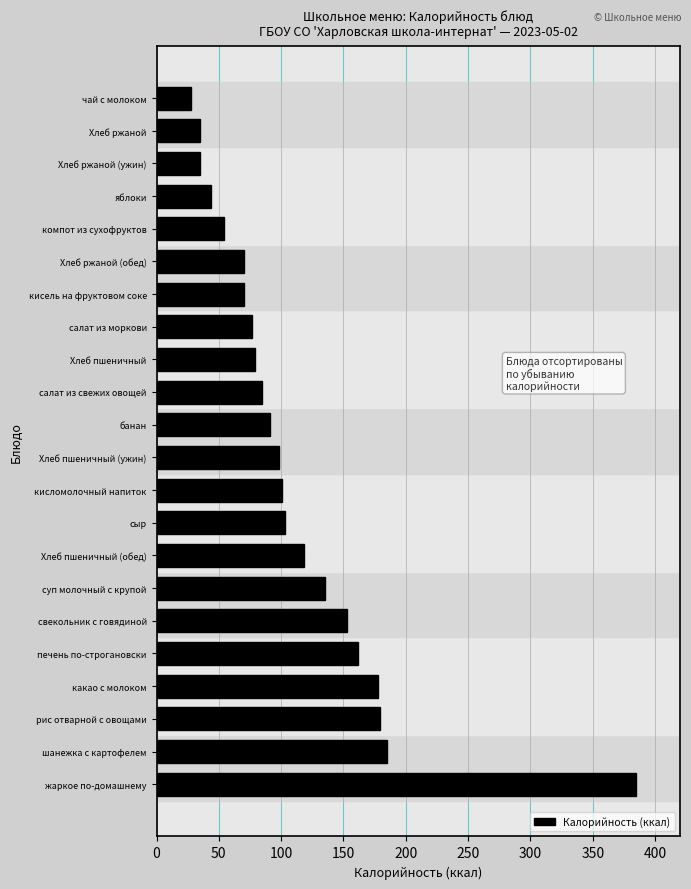

What is the approximate value at Хлеб ржаной?

35